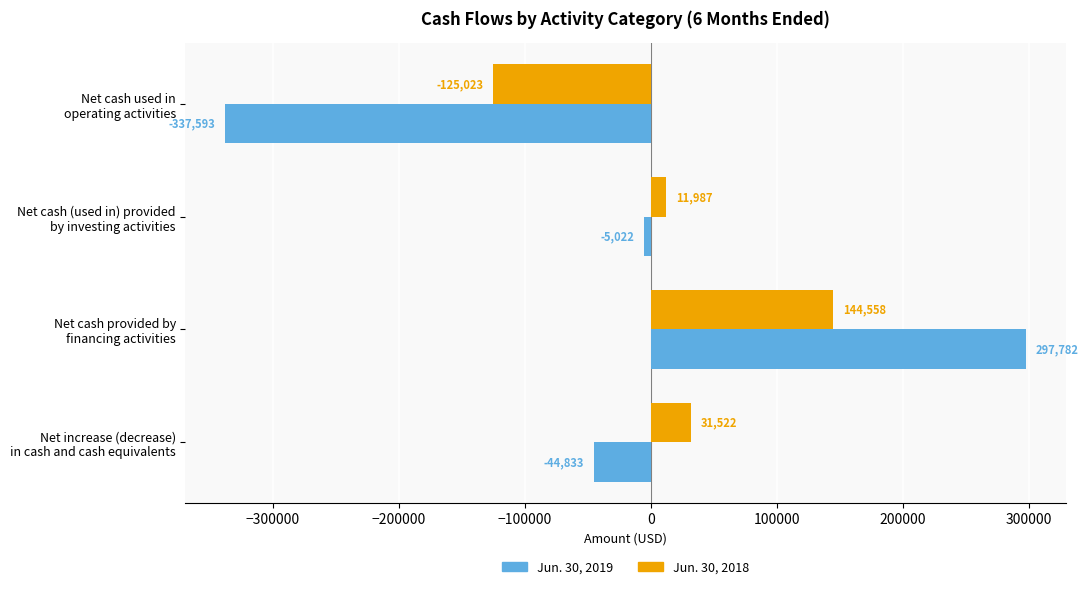

Which series has the largest total across all categories?

Jun. 30, 2018